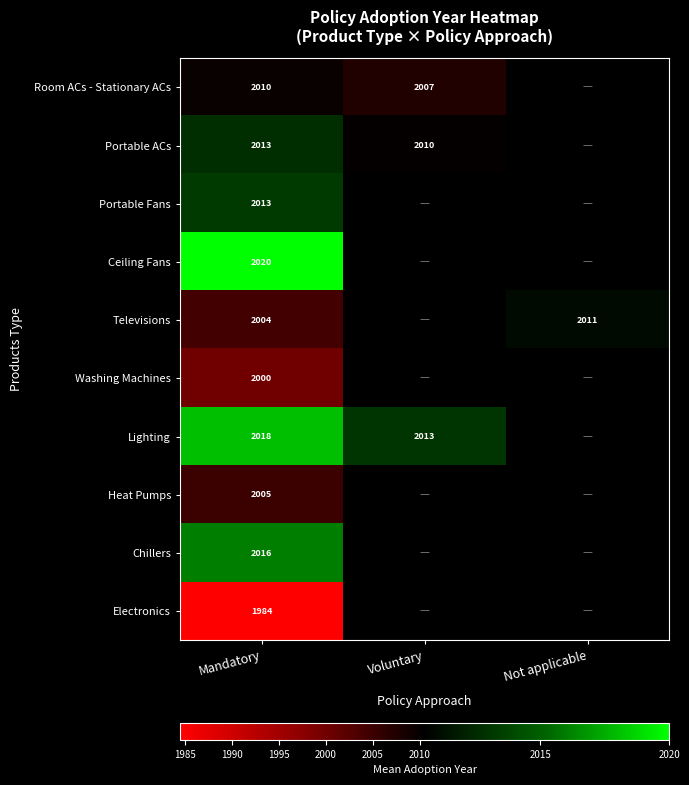

What is the maximum value shown in the chart?

2020.0